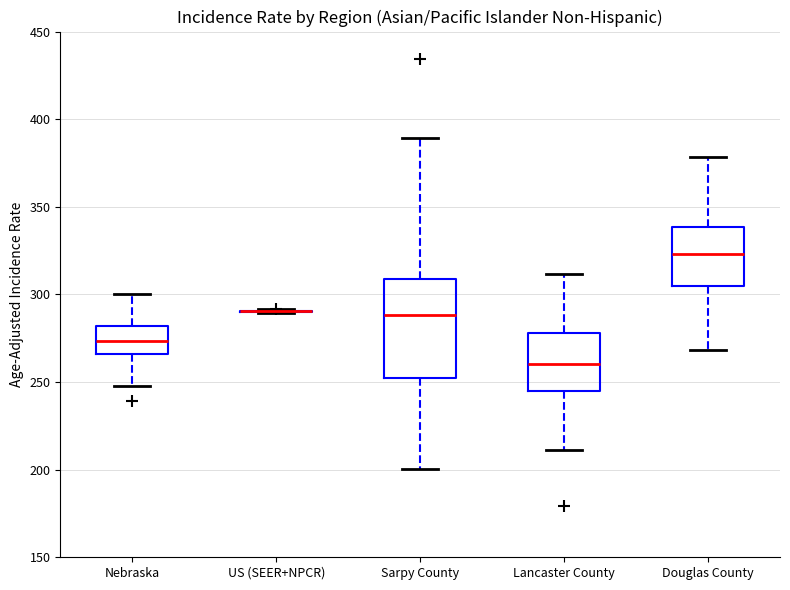

Reading left to right, transcribe this box plot: for each box, give where its median line is, the range the box spans, and where its two whiskers end, as read against the y-axis. The values are not printed on the chart, so give them approximately, as read against the axis.

Nebraska: median 275, box 265 to 280, whiskers 250 to 300
US (SEER+NPCR): box collapsed to a line at 290, whiskers 290 to 290
Sarpy County: median 290, box 250 to 310, whiskers 200 to 390
Lancaster County: median 260, box 245 to 280, whiskers 210 to 310
Douglas County: median 325, box 305 to 340, whiskers 270 to 380